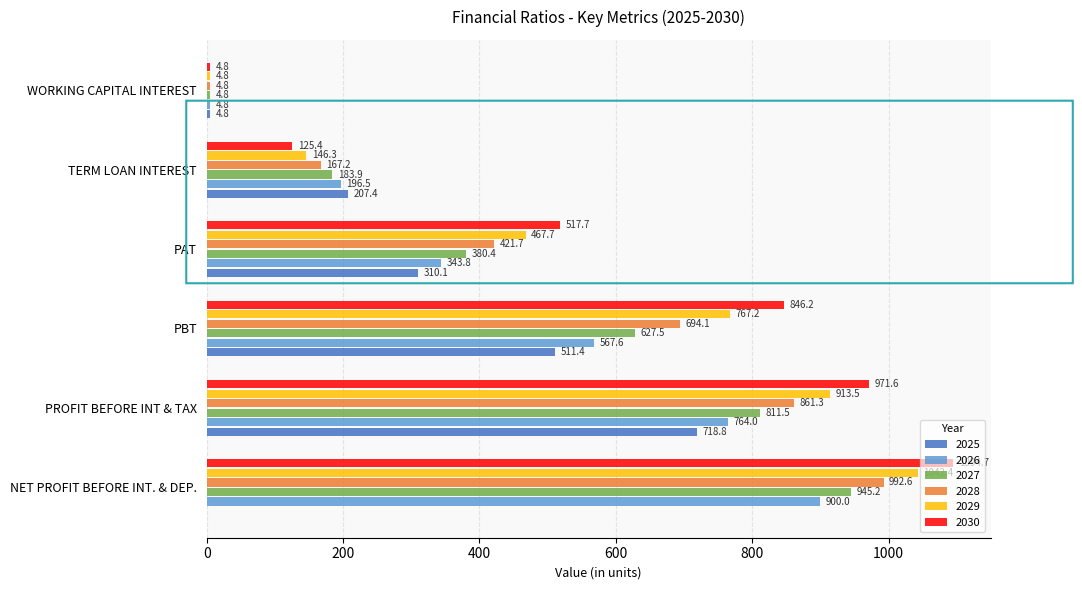

What is the greatest value displayed?

1094.7